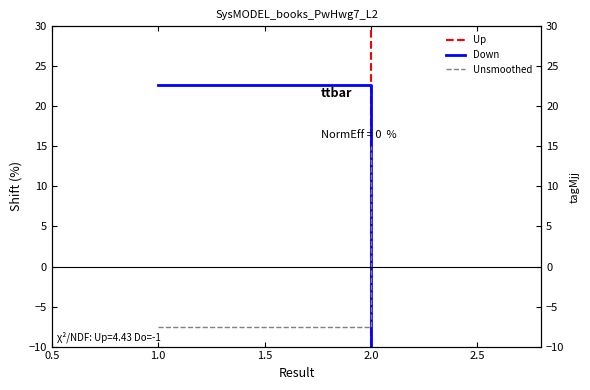

Which series has the widest spread of values?

Up